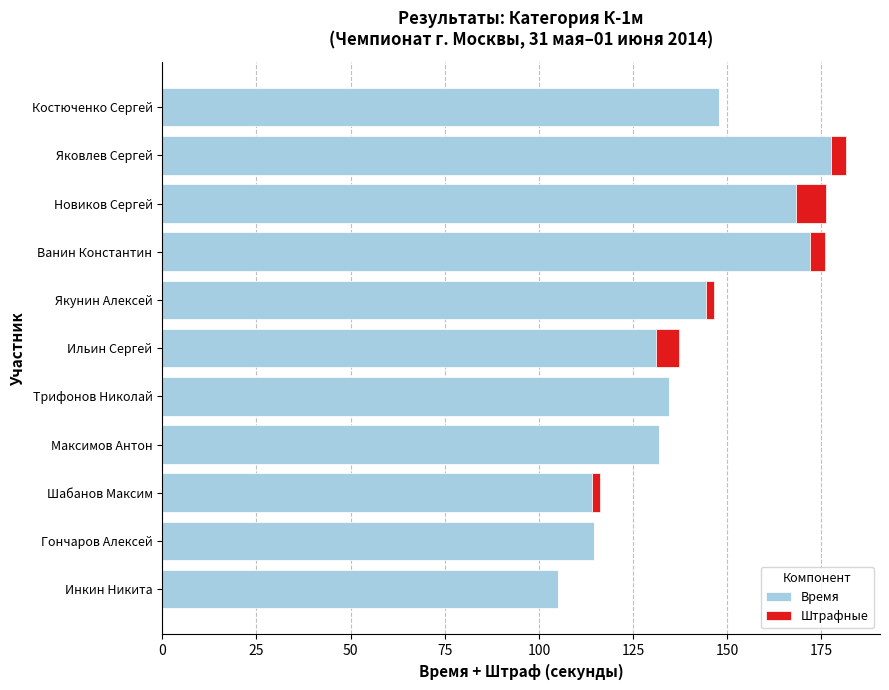

What is the sum of all Время values?

1541.1